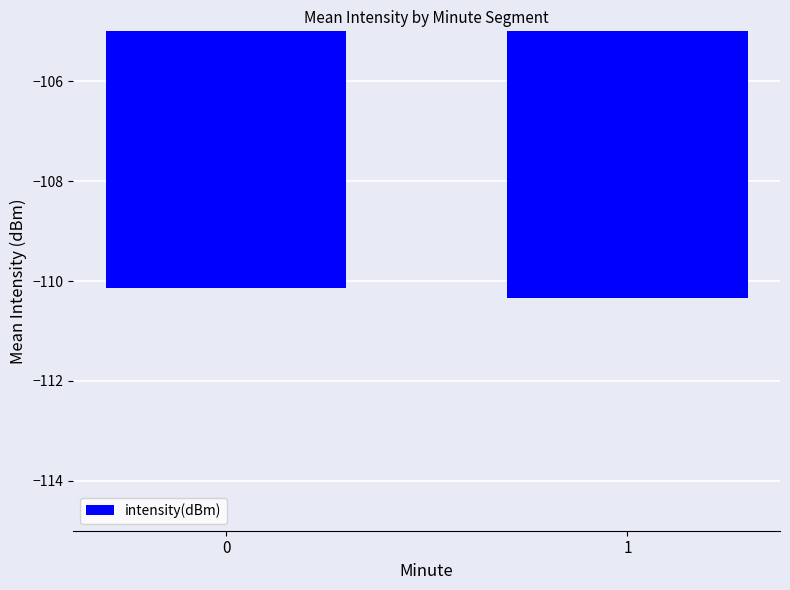

Rank the categories by value from highest to lowest.

0, 1